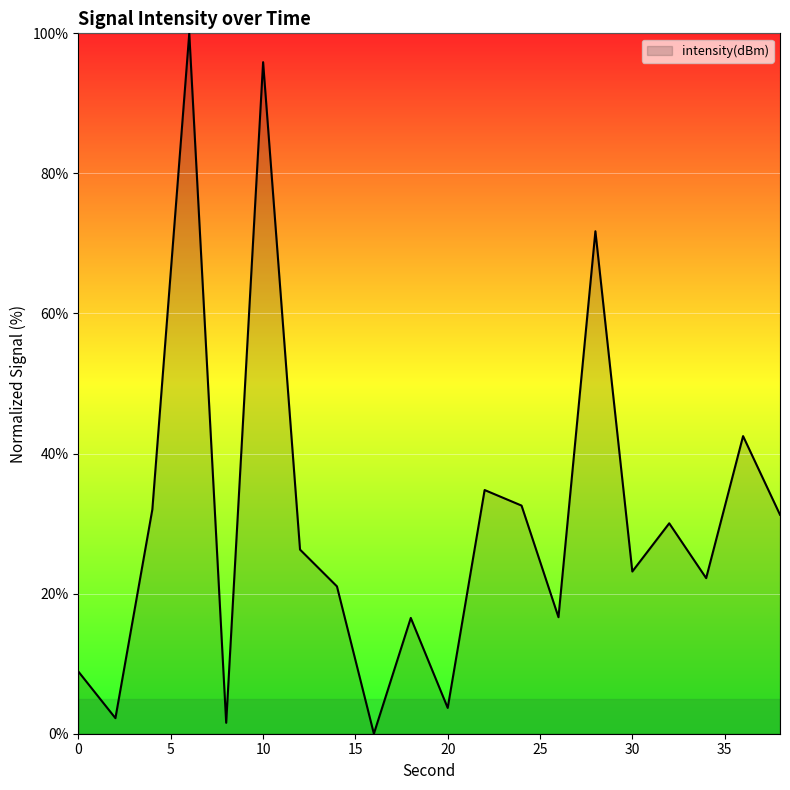

What is the difference between the maximum and minimum values?

100.0